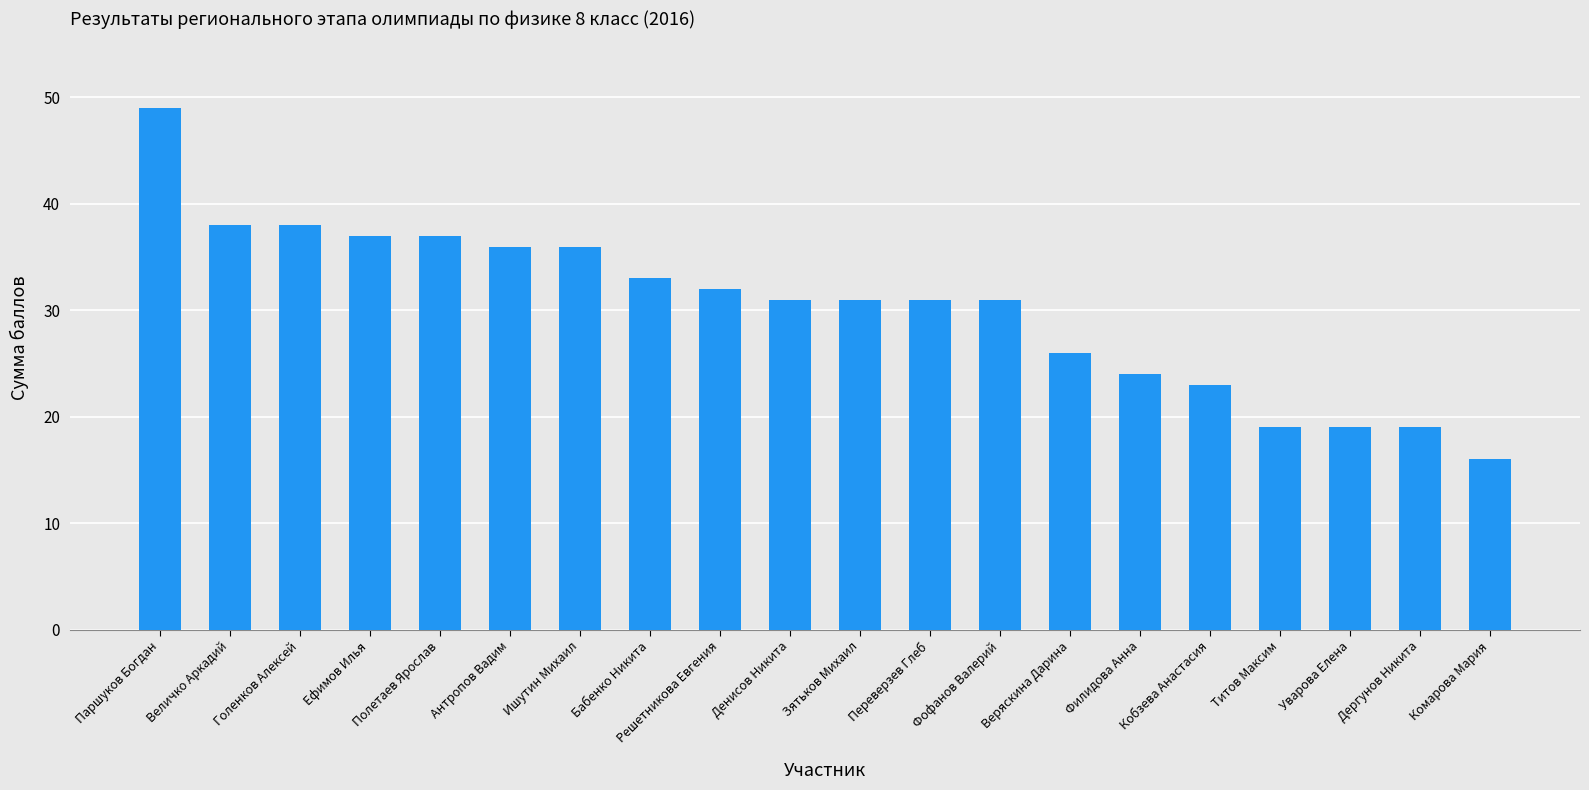

What value does the data have at Фофанов Валерий, to the nearest 5?

30